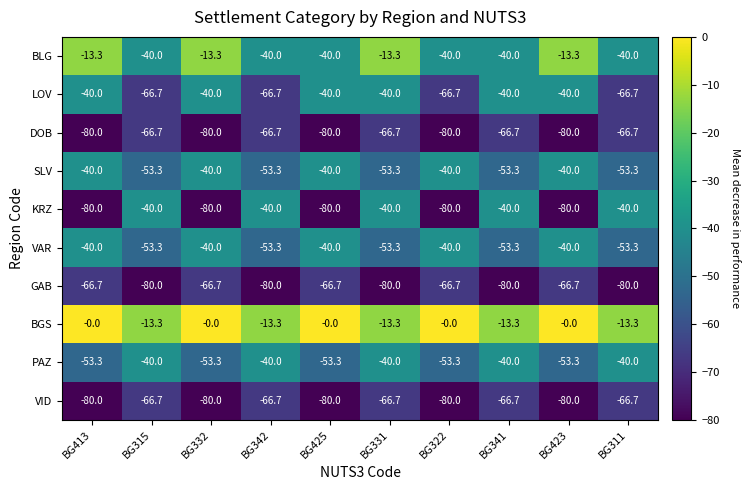

How many series are shown in this chart?

10